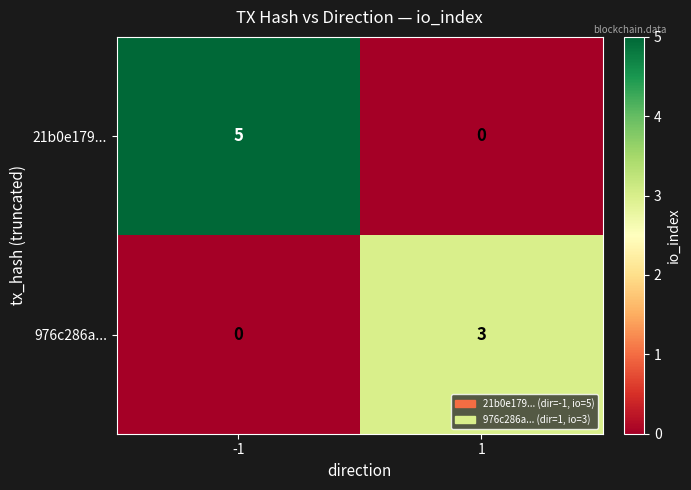

The value of 976c286a... at -1 is -2. True or false?

False